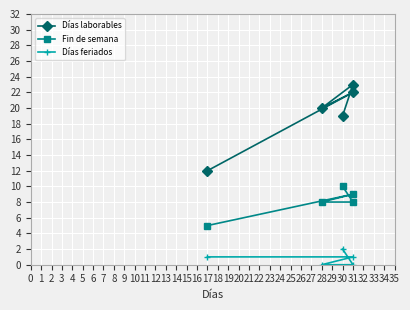

True or false: Días laborables and Días feriados intersect in this chart.

False